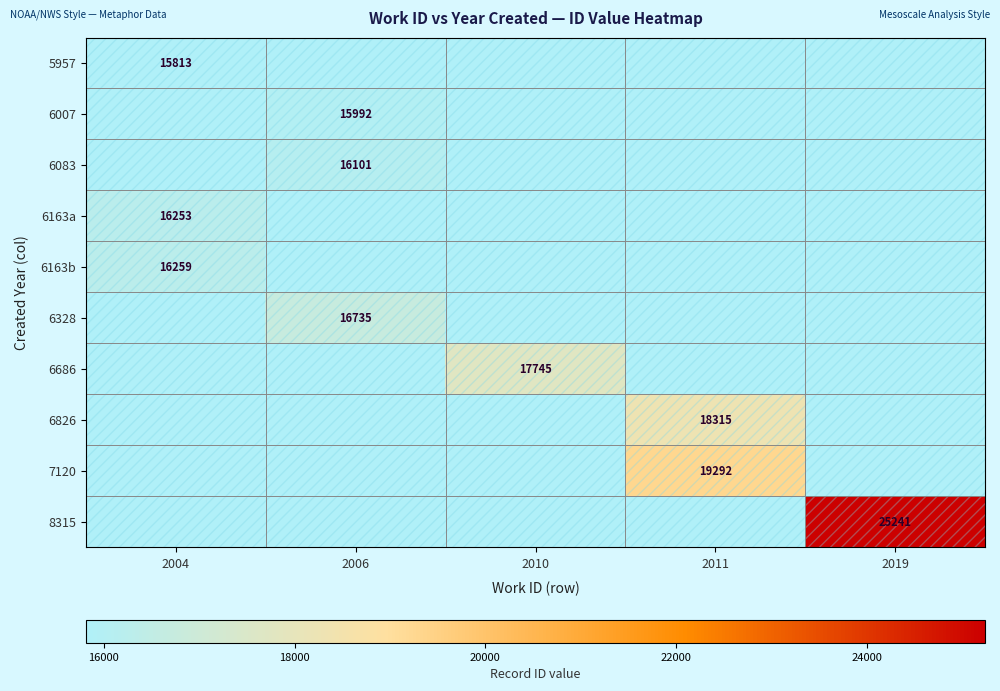

The value of 6163a at 2004 is 16253. True or false?

True